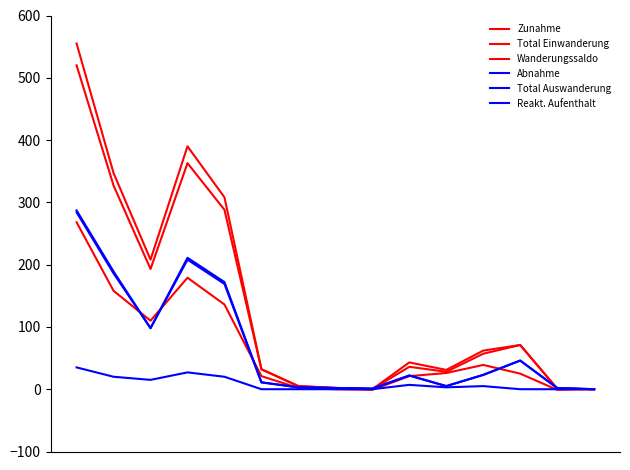

Does the chart have visible grid lines?

No